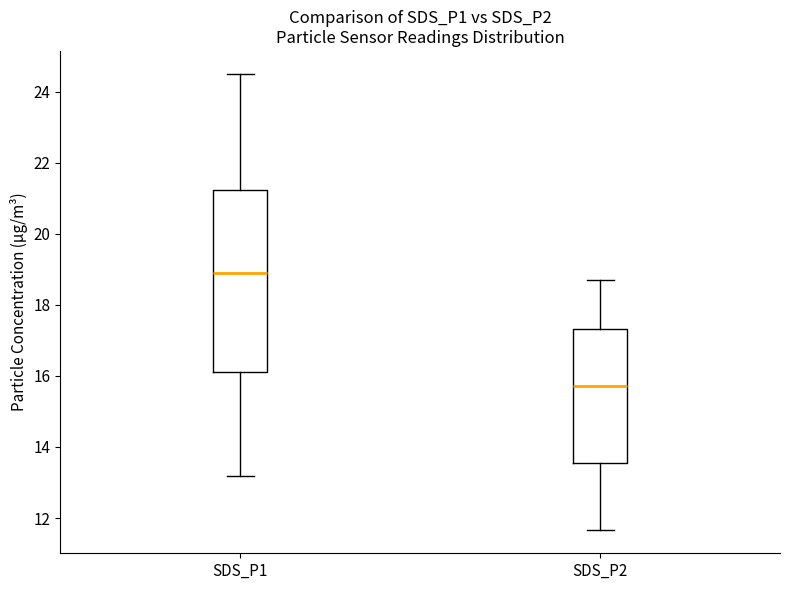

Which box has the highest median line?

SDS_P1